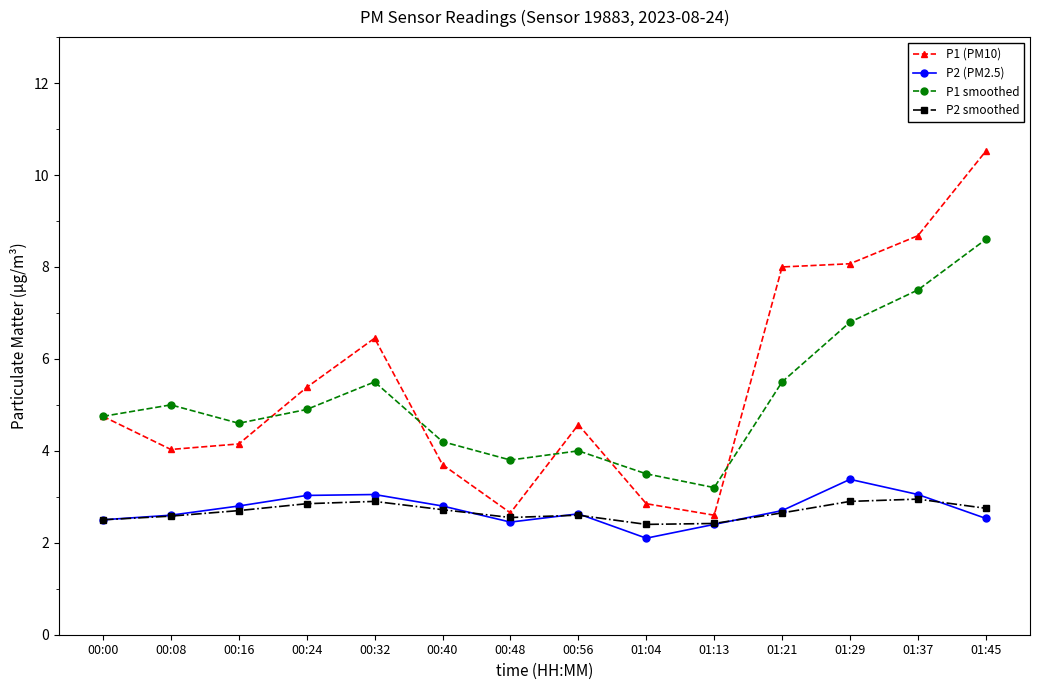

The P1 (PM10) series shows 6.0 at 00:40. True or false?

False